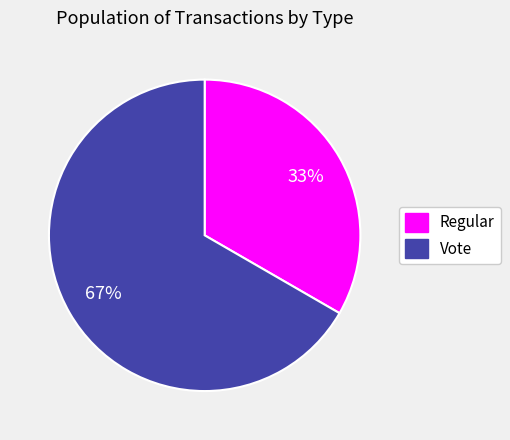

To the nearest percent, what is the combined percentage of Vote and Regular?

100%